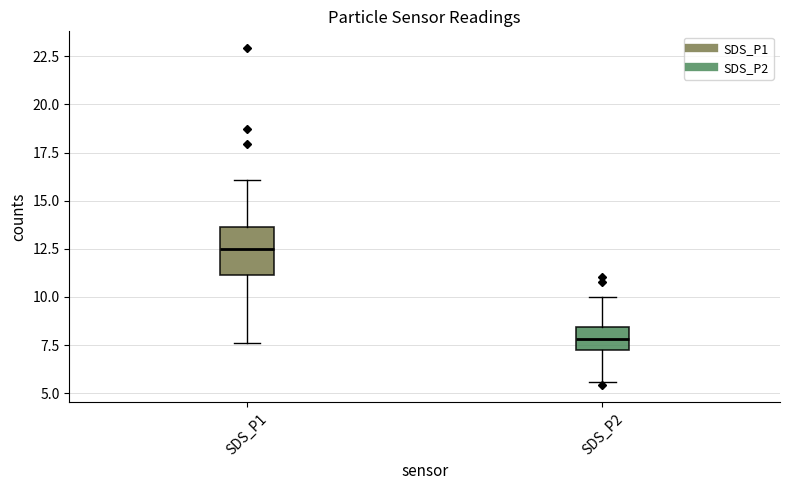

Which box is the tallest, from its lower edge to its upper edge?

SDS_P1